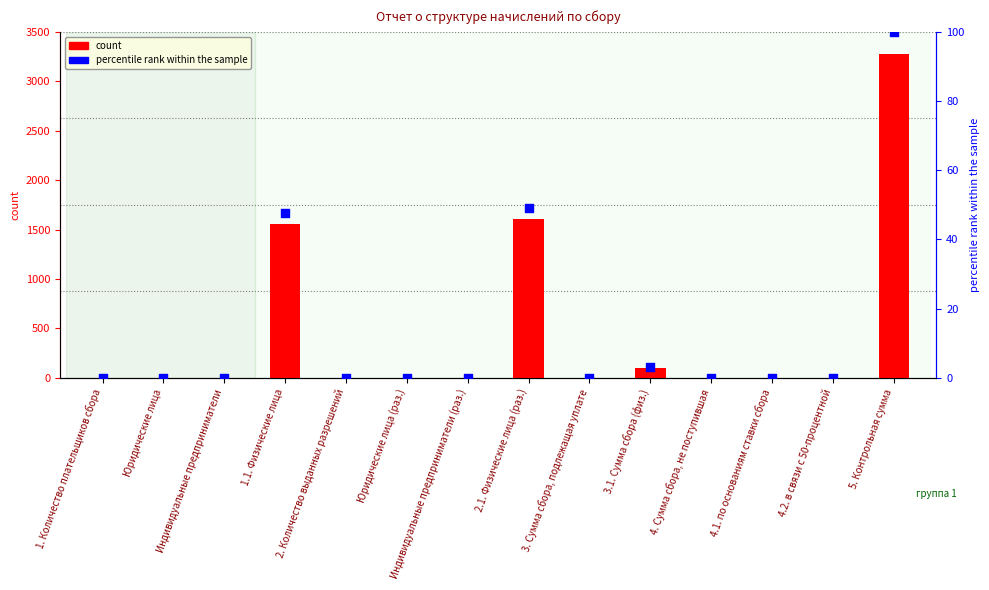

Which series contains the highest Y value?

count